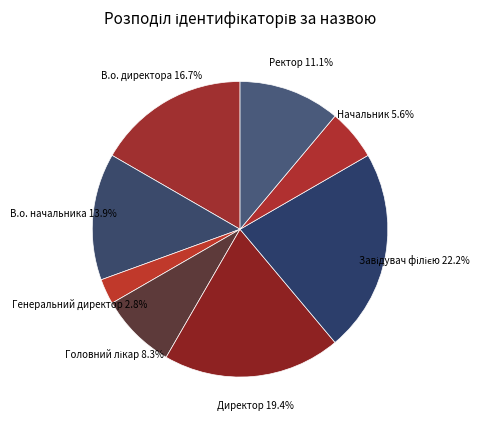

Which category has the smallest portion of the pie?

Генеральний директор